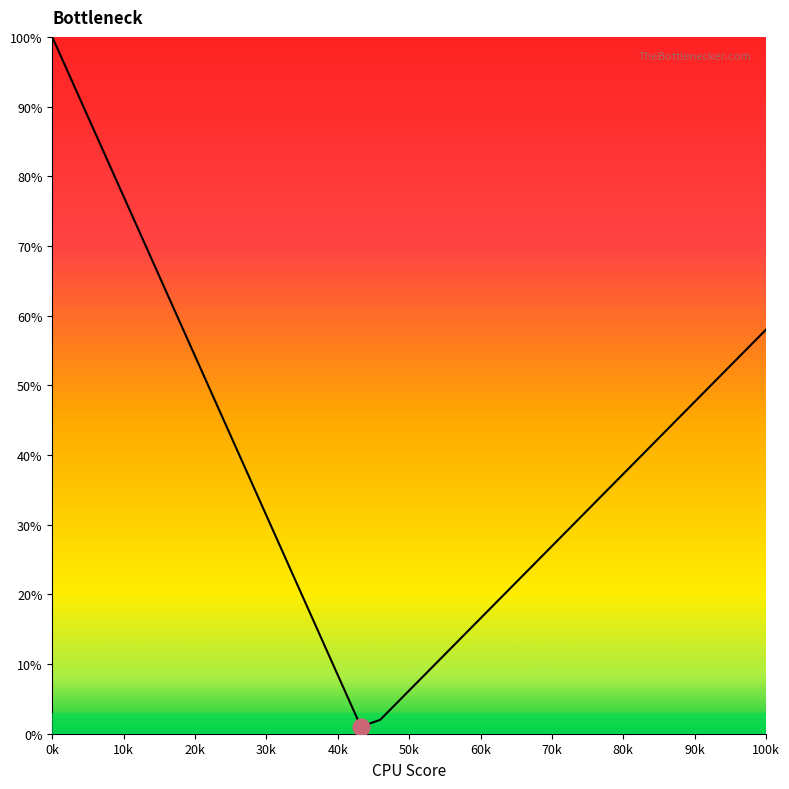

What is the maximum value shown in the chart?

100.0